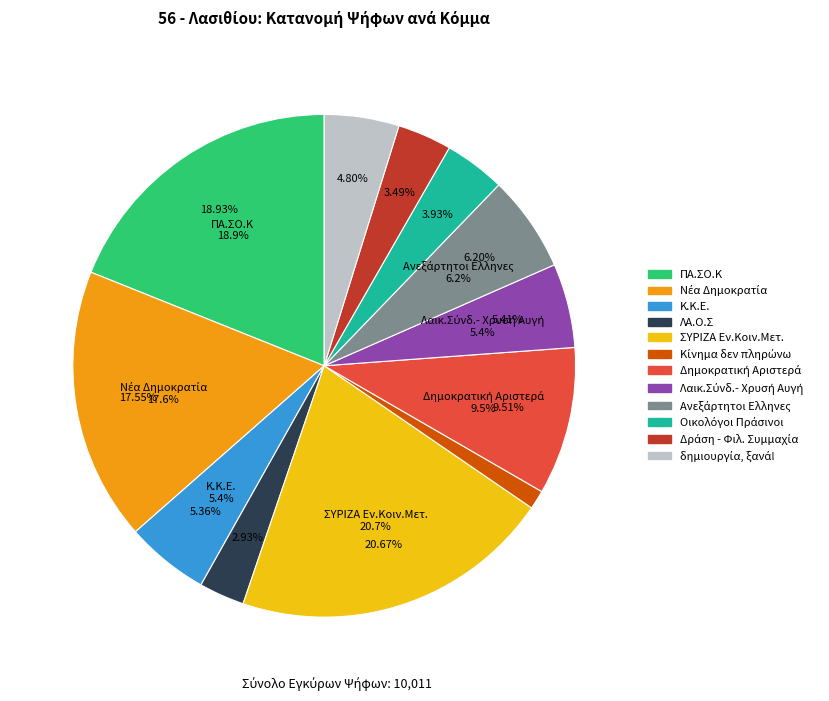

To the nearest percent, what is the difference between the Λαικ.Σύνδ.- Χρυσή Αυγή and ΣΥΡΙΖΑ Εν.Κοιν.Μετ. slice percentages?

15%